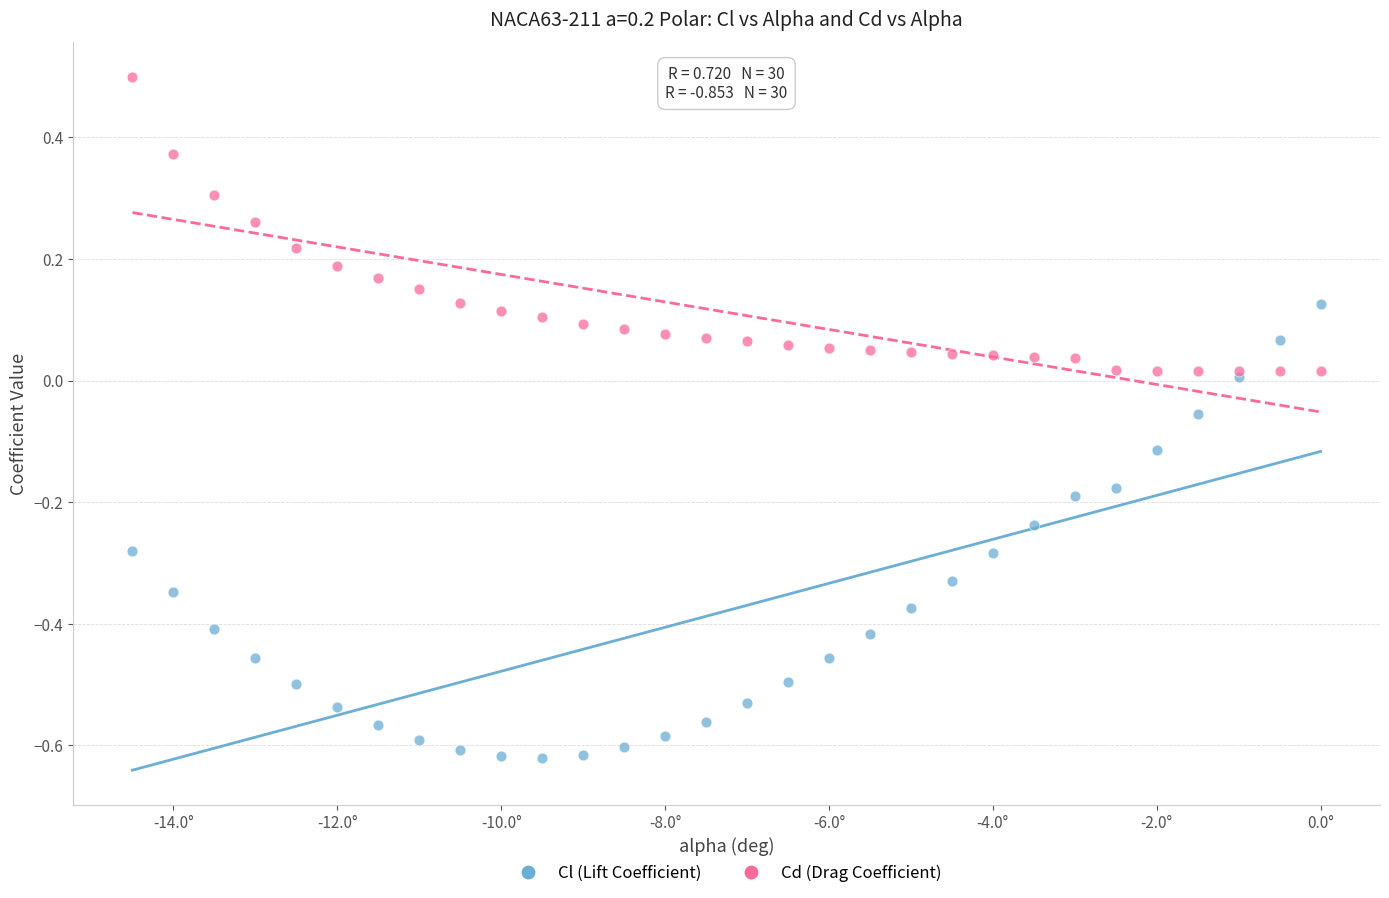

Which series contains the lowest Y value?

Cl (Lift Coefficient)